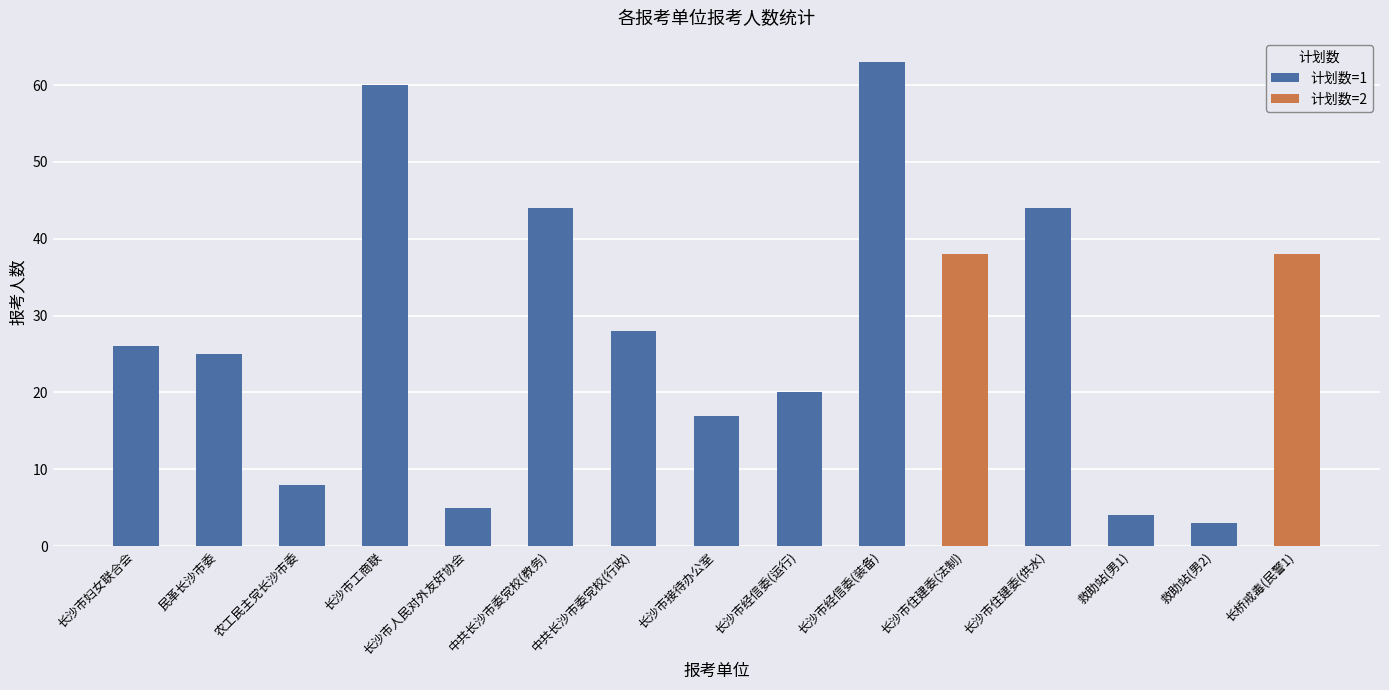

Between 农工民主党长沙市委 and 中共长沙市委党校(教务), which series saw the biggest shift?

计划数=1